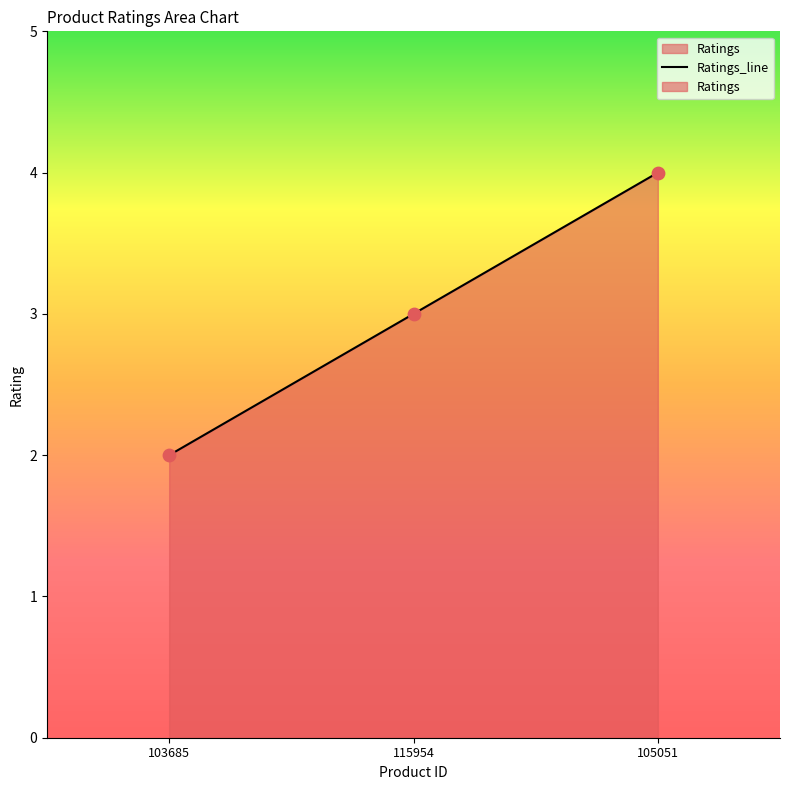

What is the change in value from 103685 to 115954?

+1